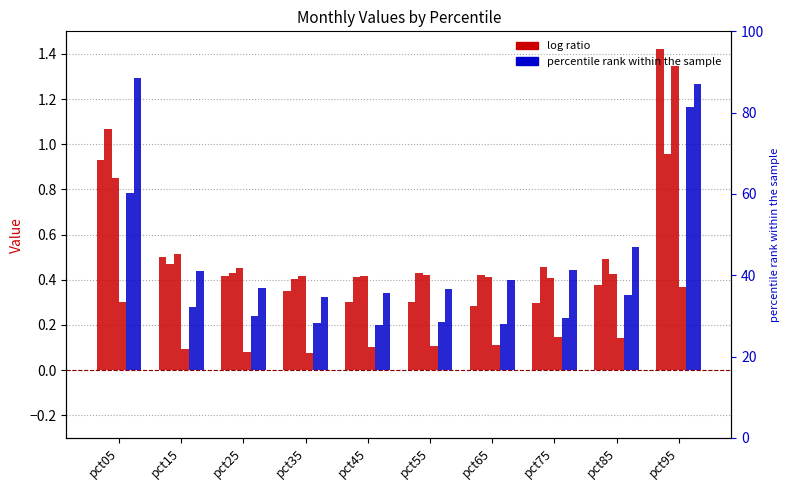

What is the sum of all Mar values?

5.7